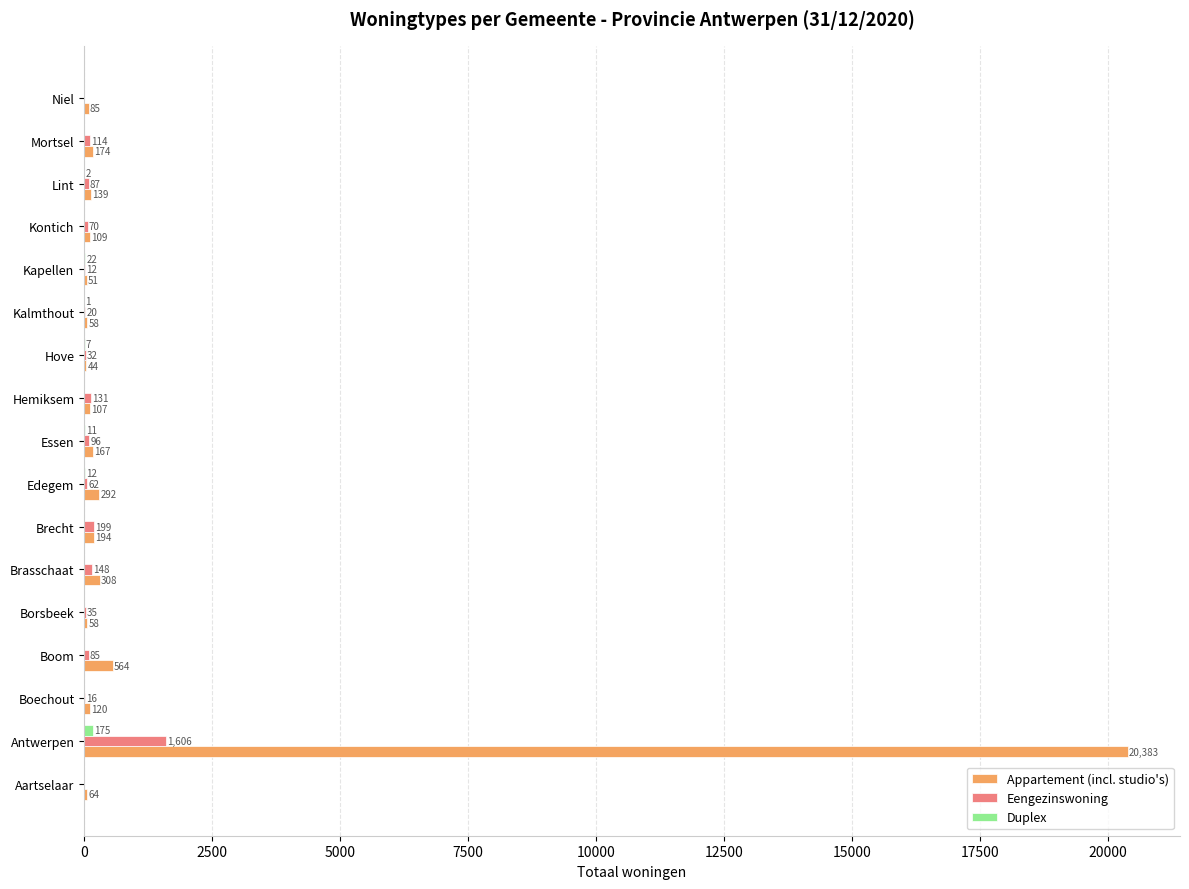

How many distinct data groups are displayed?

3